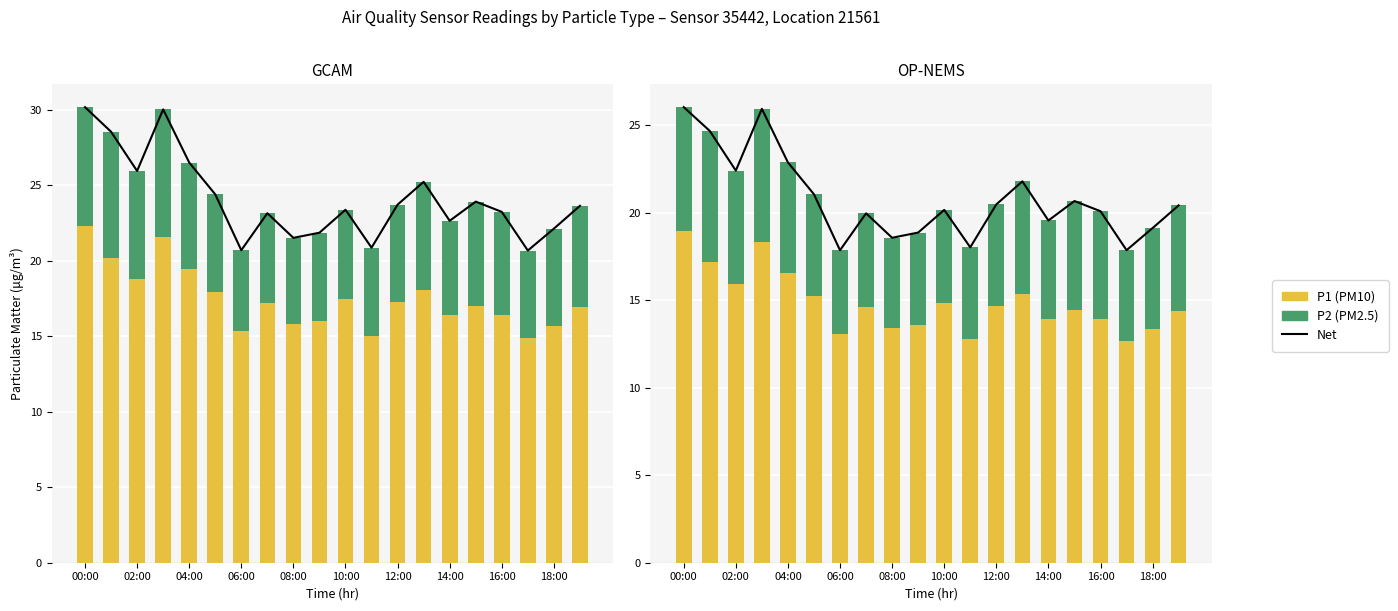

List the series in order of their overall mean, lowest first.

P2, P1, Net